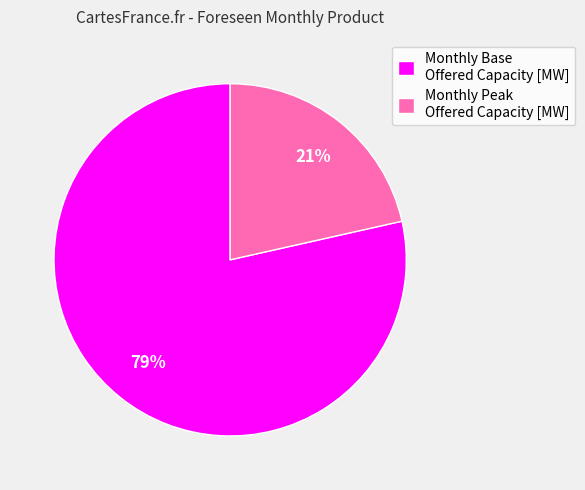

Which has a higher value, Monthly Base Offered Capacity [MW] or Monthly Peak Offered Capacity [MW]?

Monthly Base Offered Capacity [MW]